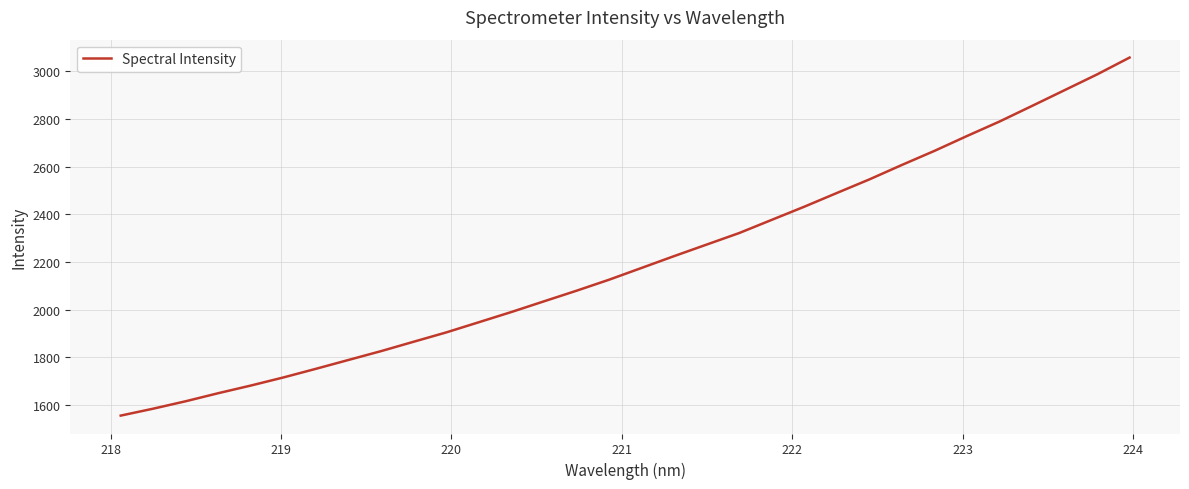

True or false: the data has more than 0 interior local peaks.

False